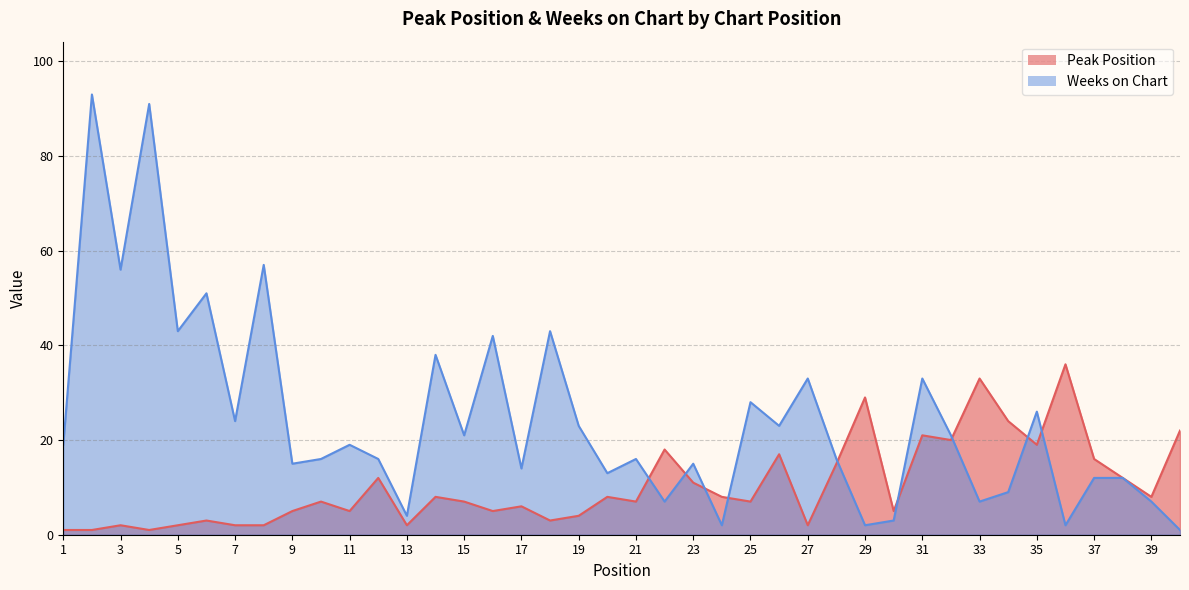

List the labels in order of Peak Position value, smallest first.

1, 2, 4, 3, 5, 7, 8, 13, 27, 6, 18, 19, 9, 11, 16, 30, 17, 10, 15, 21, 25, 14, 20, 24, 39, 23, 12, 38, 28, 37, 26, 22, 35, 32, 31, 40, 34, 29, 33, 36